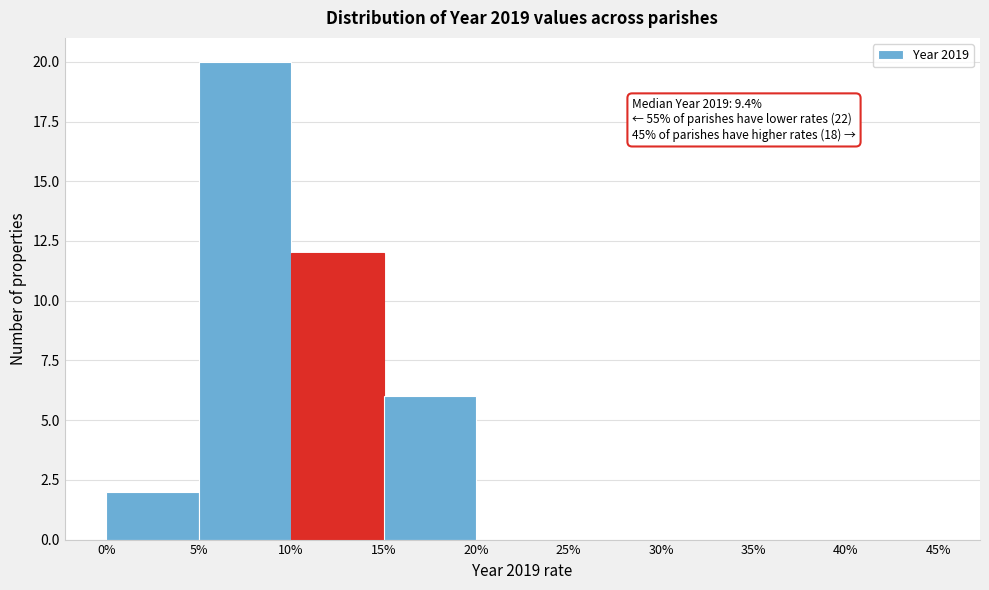

Which range on the x-axis has the tallest bar?

5% to 10%